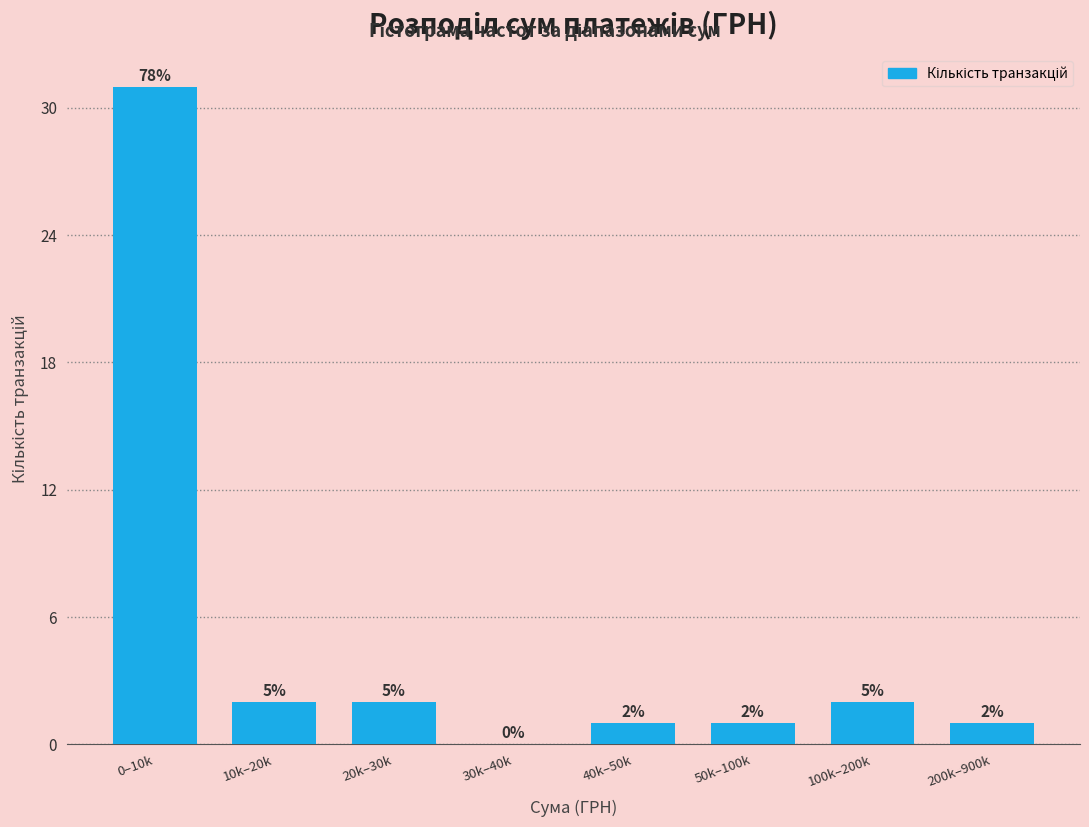

Reading left to right, extract all data points from this chart.

0–10k=31	10k–20k=2	20k–30k=2	30k–40k=0	40k–50k=1	50k–100k=1	100k–200k=2	200k–900k=1